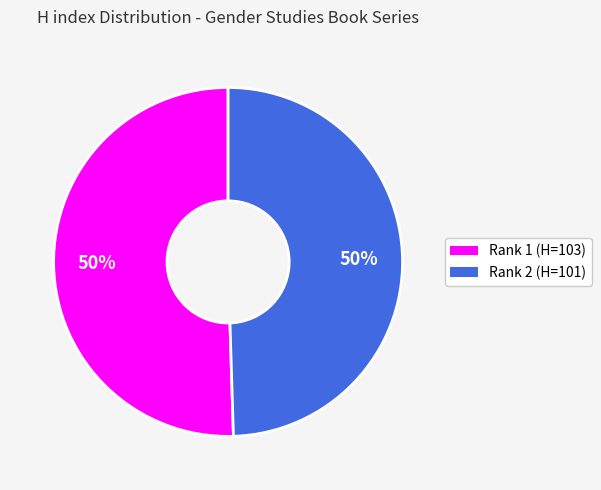

To the nearest percent, what is the combined percentage of Rank 1 (H=103) and Rank 2 (H=101)?

100%